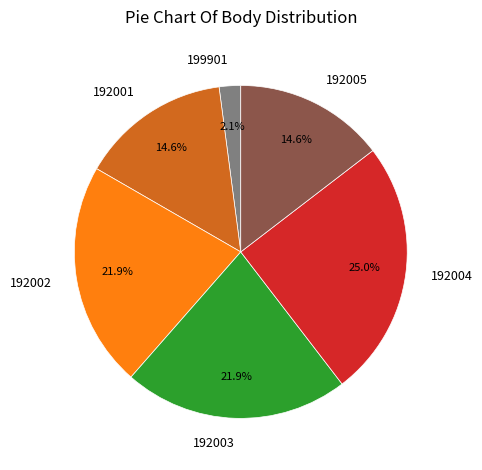

Count the number of slices in the pie.

6